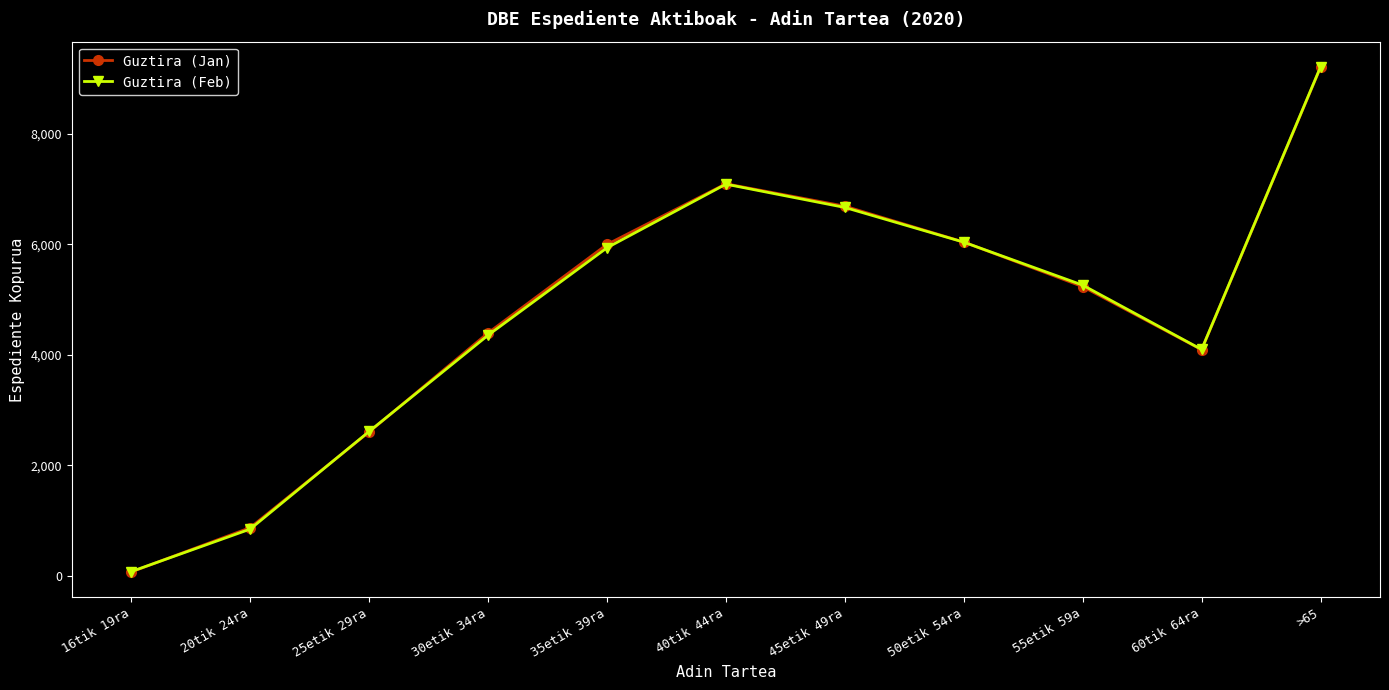

Where is the first local maximum for Guztira (Feb)?

40tik 44ra